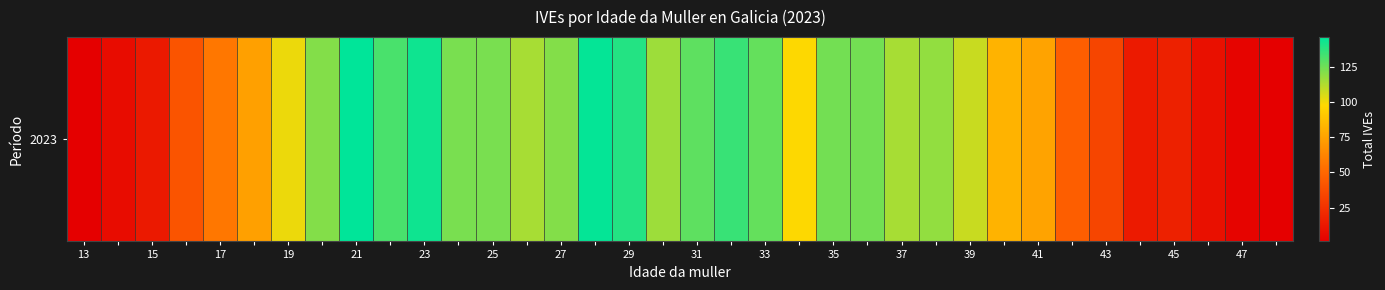

Reading left to right, list all the values displayed in this chart.

1	7	13	41	57	74	101	121	146	132	143	123	123	114	121	145	139	116	128	135	127	98	124	124	114	118	108	82	75	46	34	14	17	9	3	1